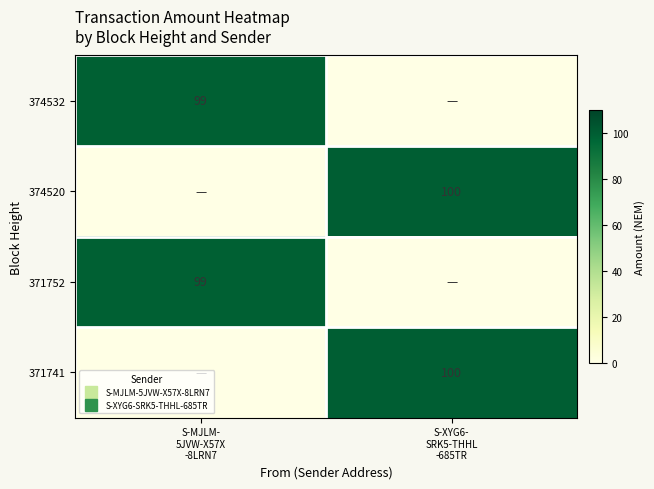

The value of 374532 at S-MJLM- 5JVW-X57X -8LRN7 is 144. True or false?

False